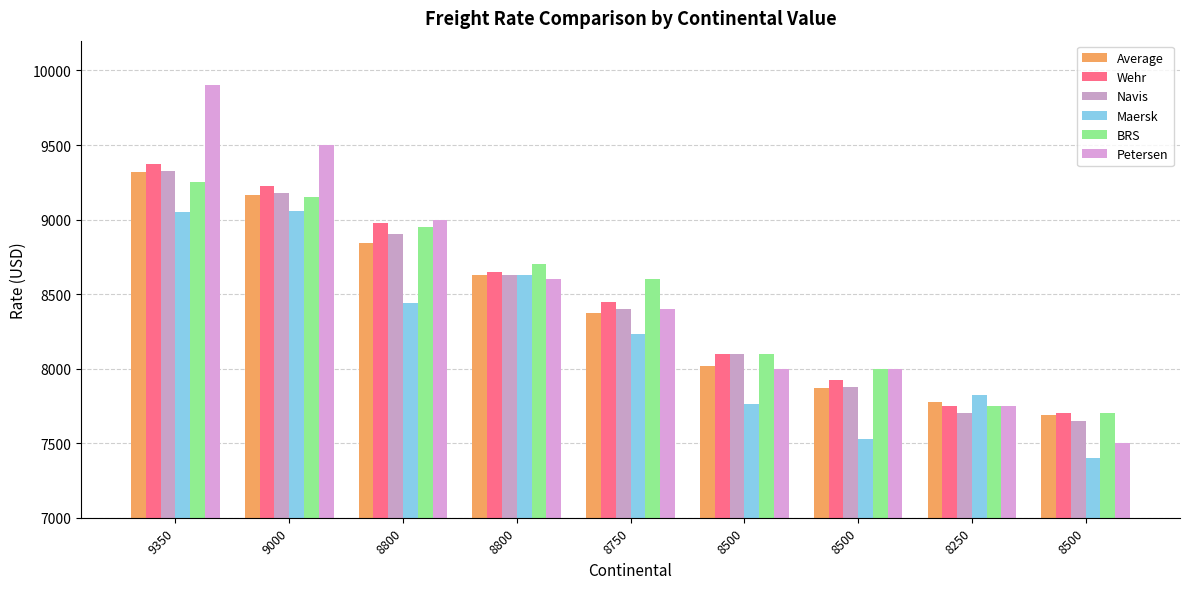

How many bars are there in each group?

6